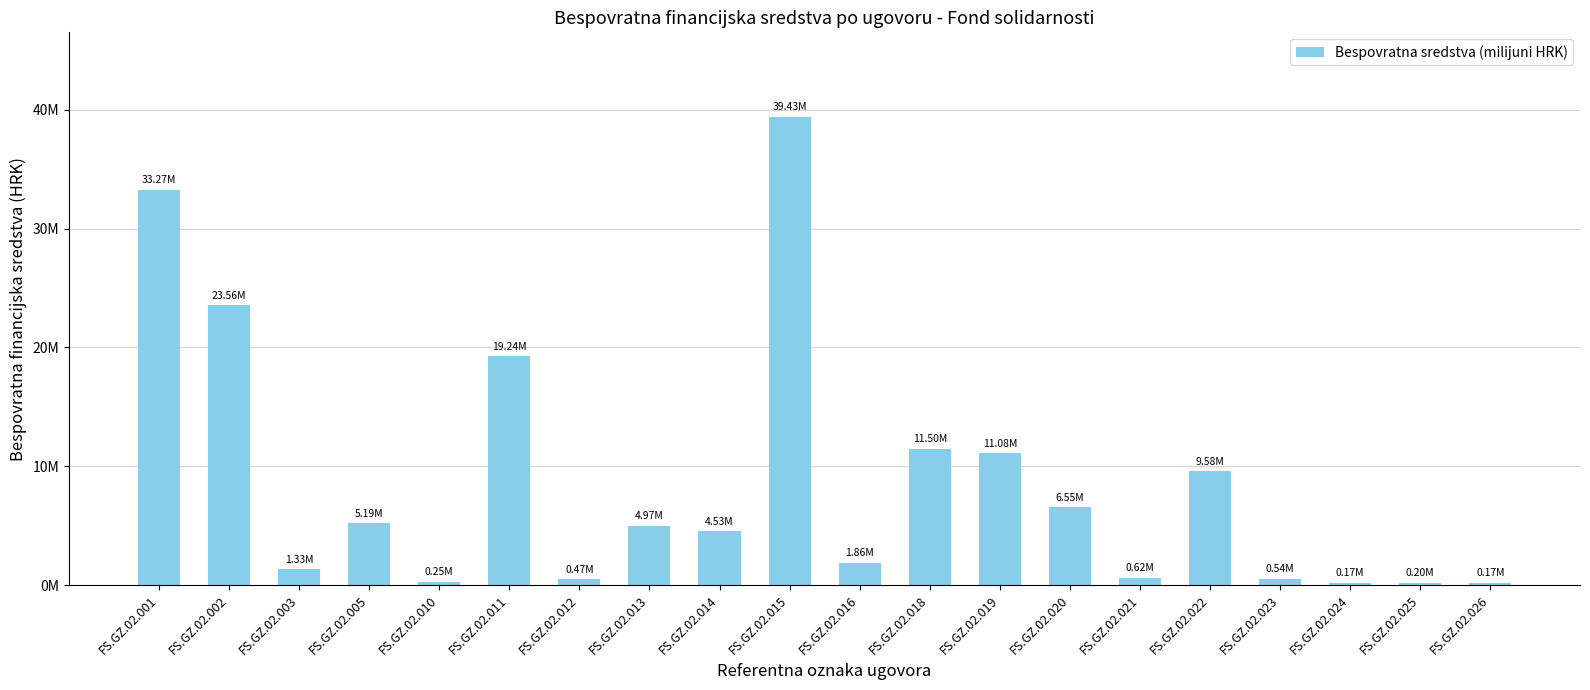

What is the difference between the values at FS.GZ.02.002 and FS.GZ.02.026?

23385252.6